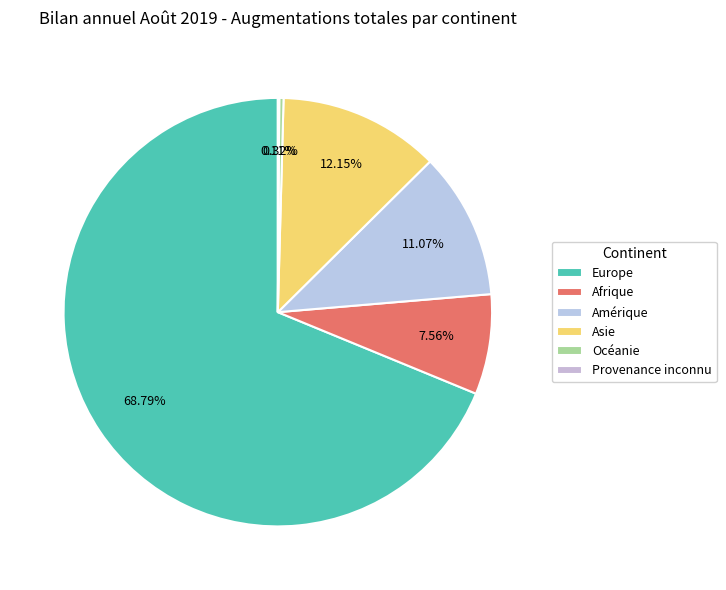

How many segments does this pie chart have?

6